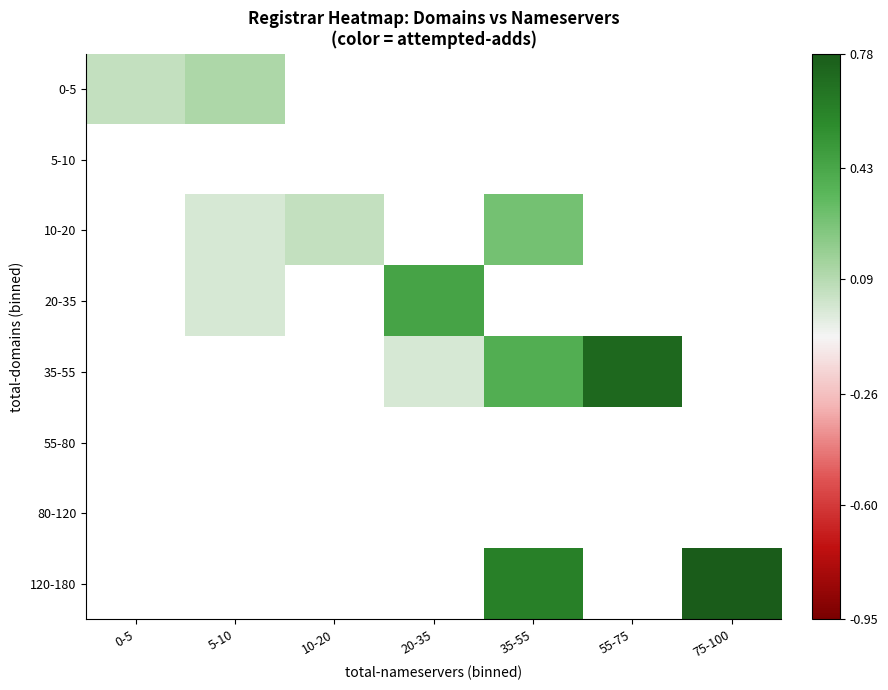

How many positive values does the 120-180 series have?

2